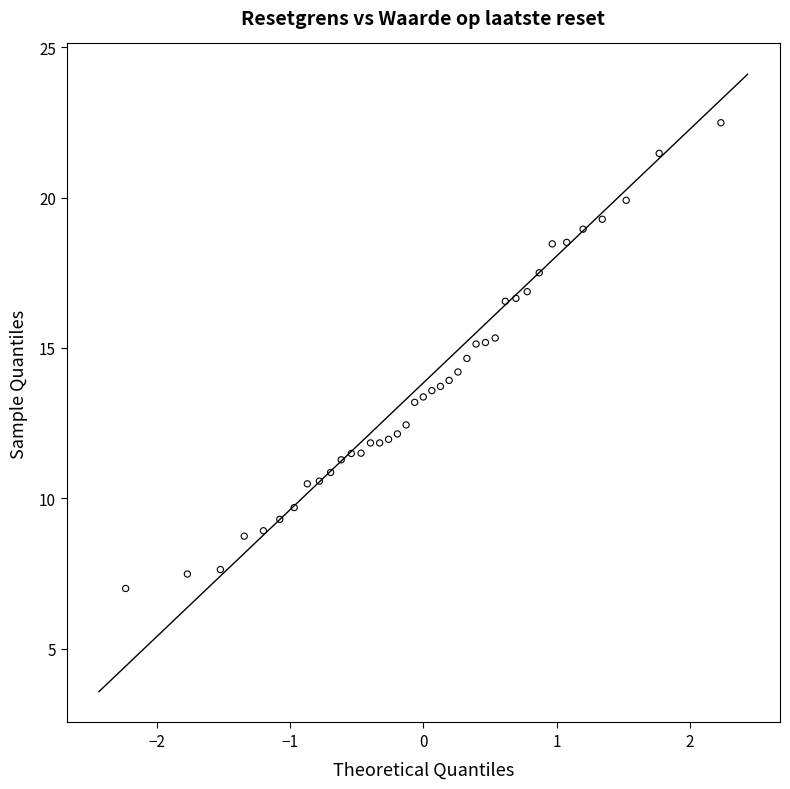

What is the range of X values (max minus min)?

4.5